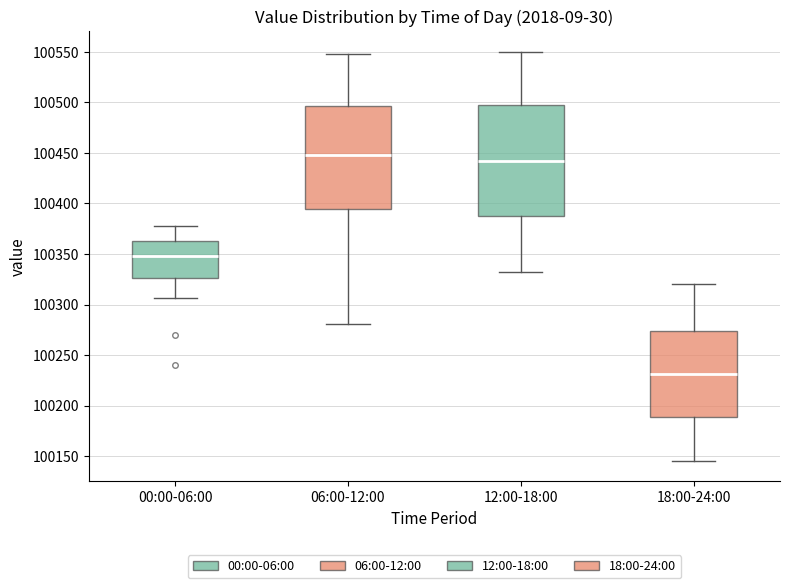

Which box has the lowest median line?

18:00-24:00